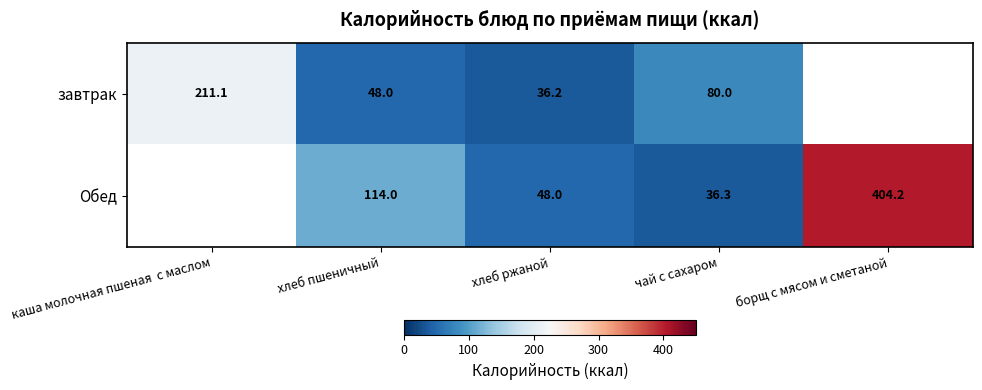

Which series changed the most between хлеб ржаной and чай с сахаром?

завтрак